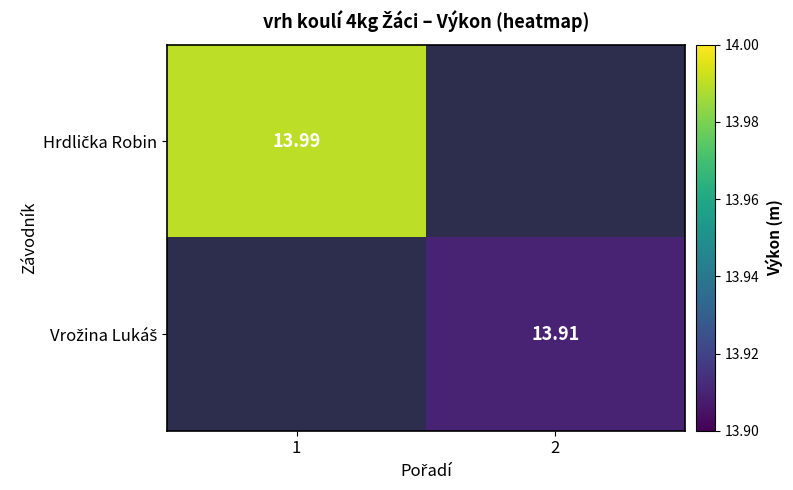

Where does the Vrožina Lukáš series first go above 13?

2